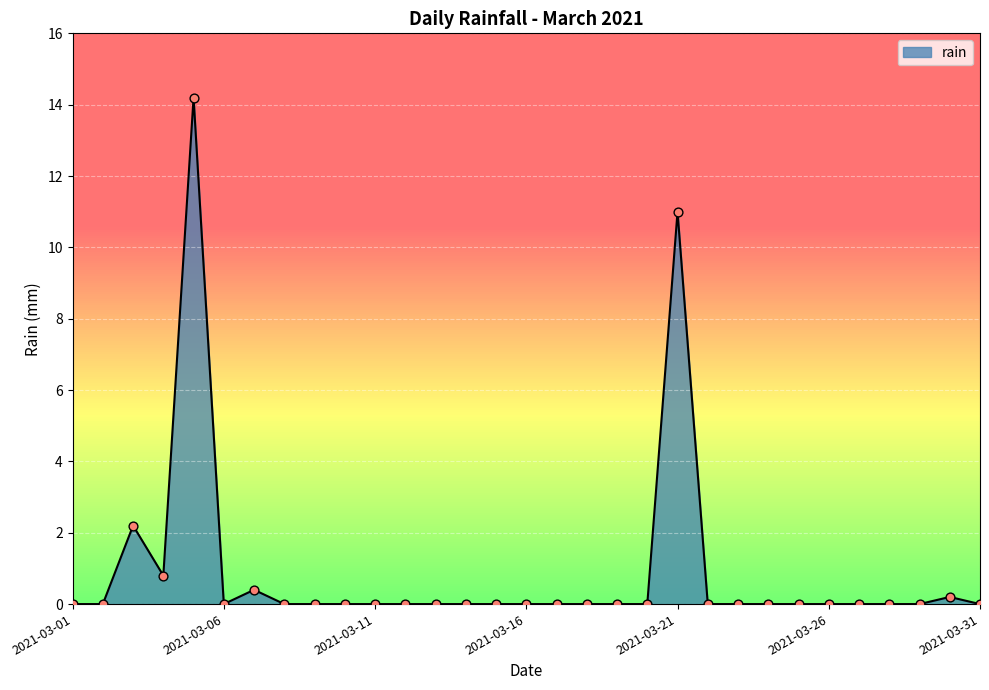

What is the maximum value shown in the chart?

14.2